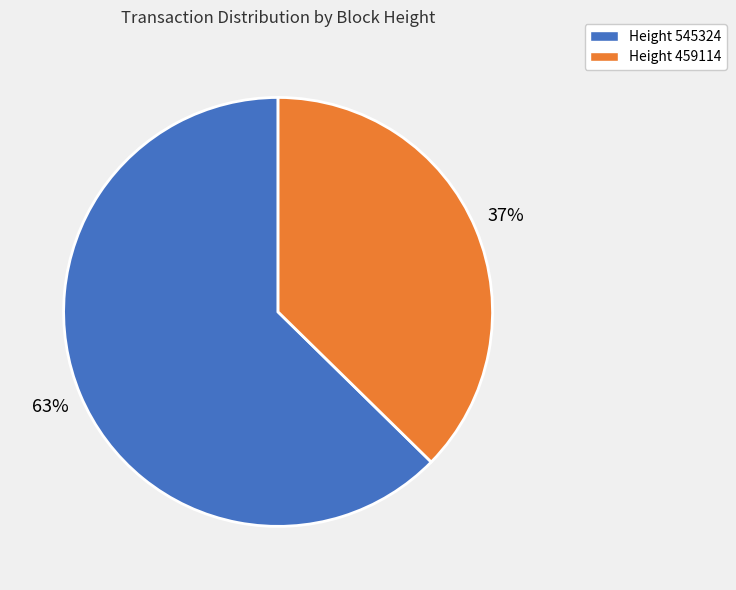

Is Height 459114 the majority of the pie?

No